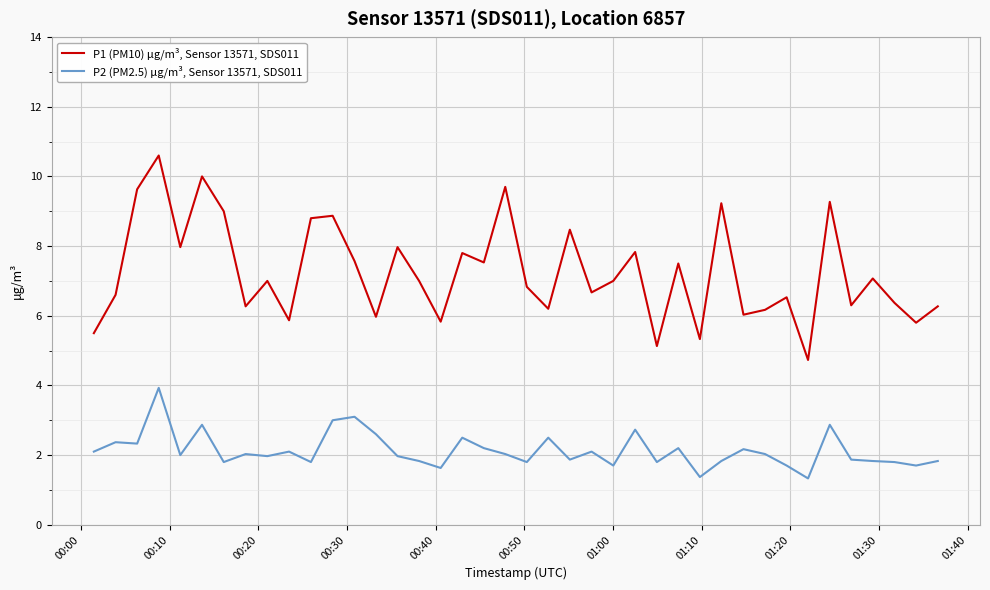

Which series has the largest total across all categories?

P1 (PM10) μg/m³, Sensor 13571, SDS011